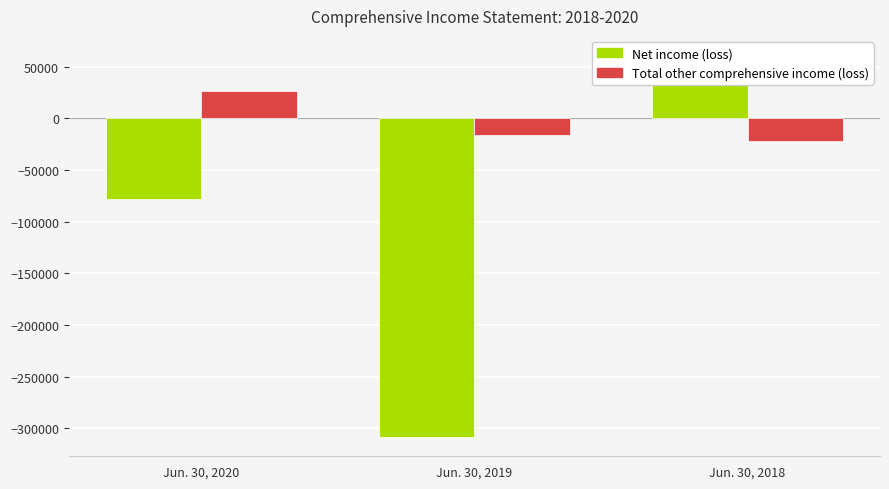

What is the sum of all Net income (loss) values?

-325809